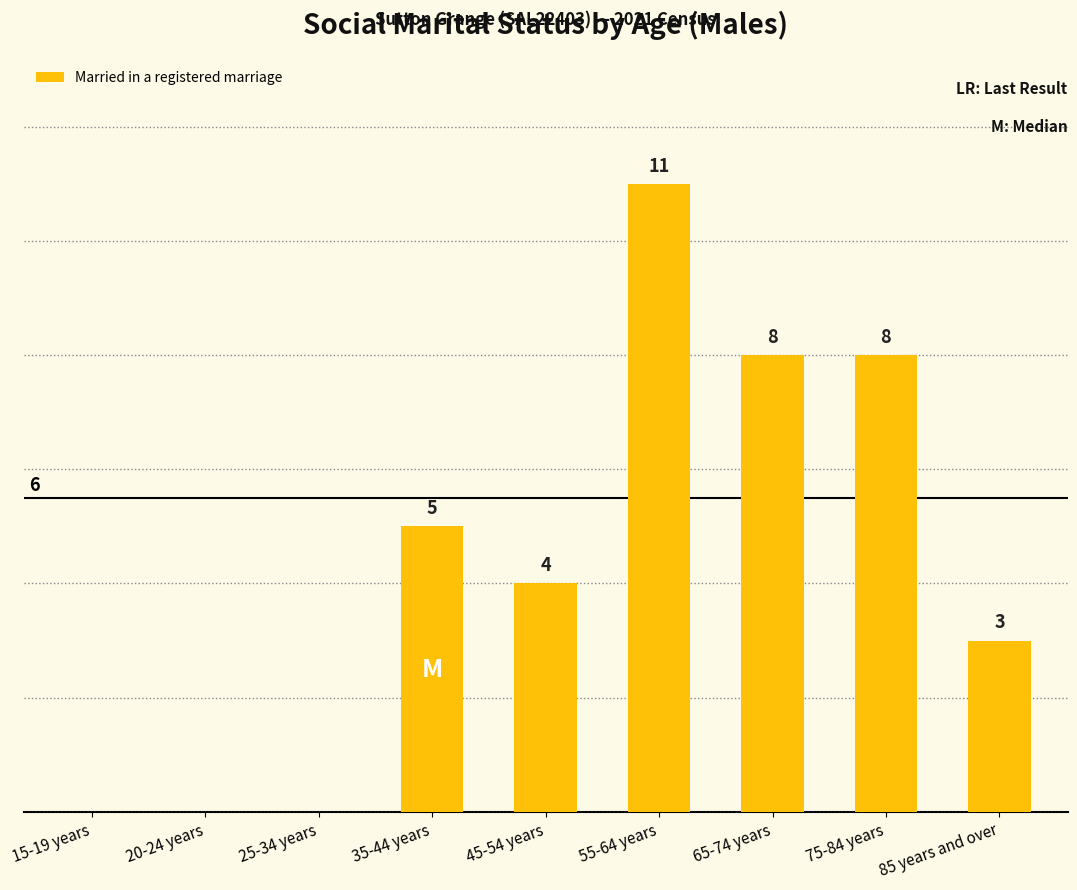

At which label is the value closest to 5?

35-44 years